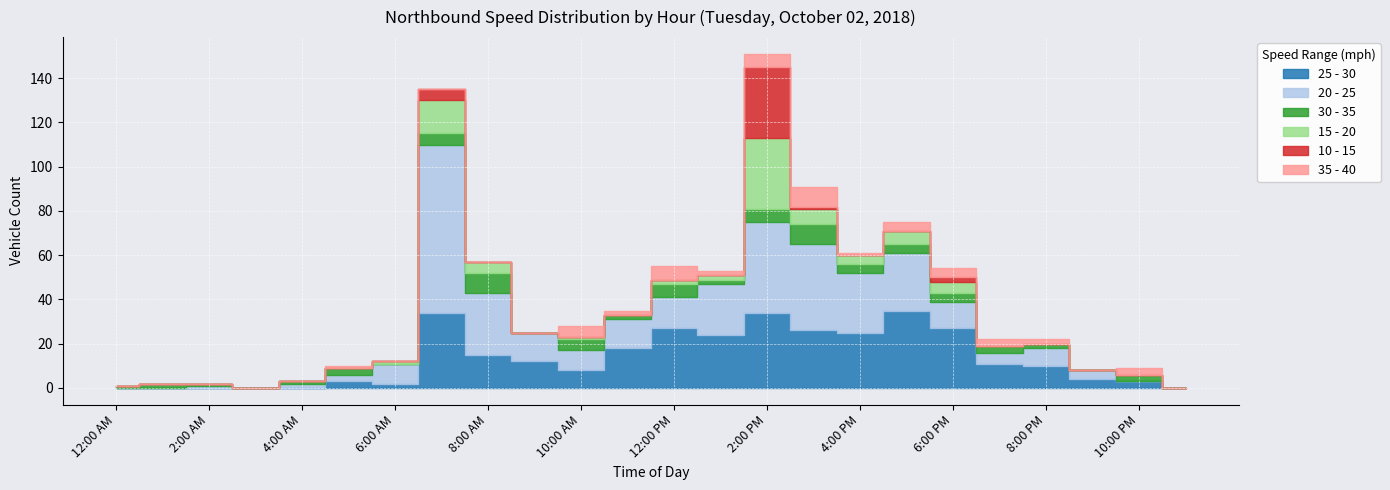

At which label does 25 - 30 reach its minimum?

12:00 AM